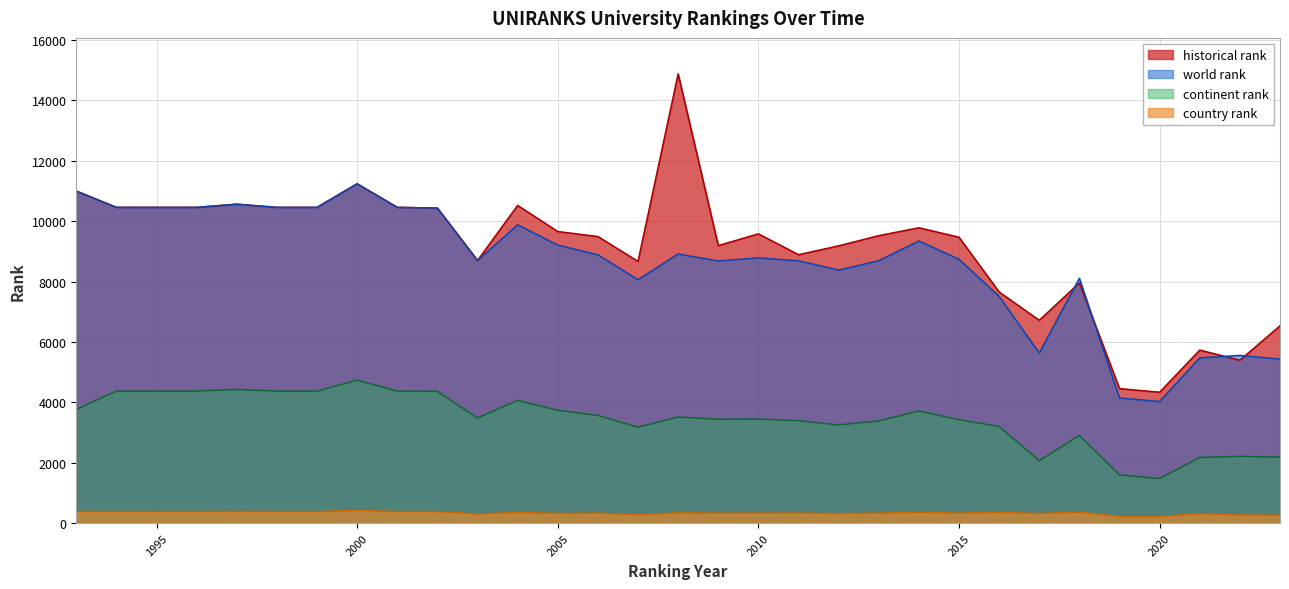

True or false: historical rank has more than 0 interior local peaks.

True